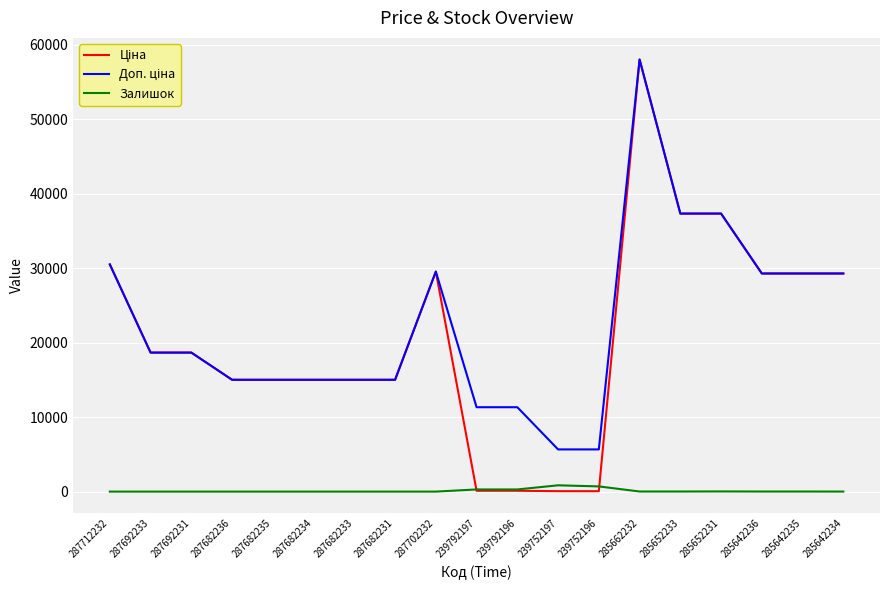

What is the difference between the highest and lowest values at 287682231?

15019.2